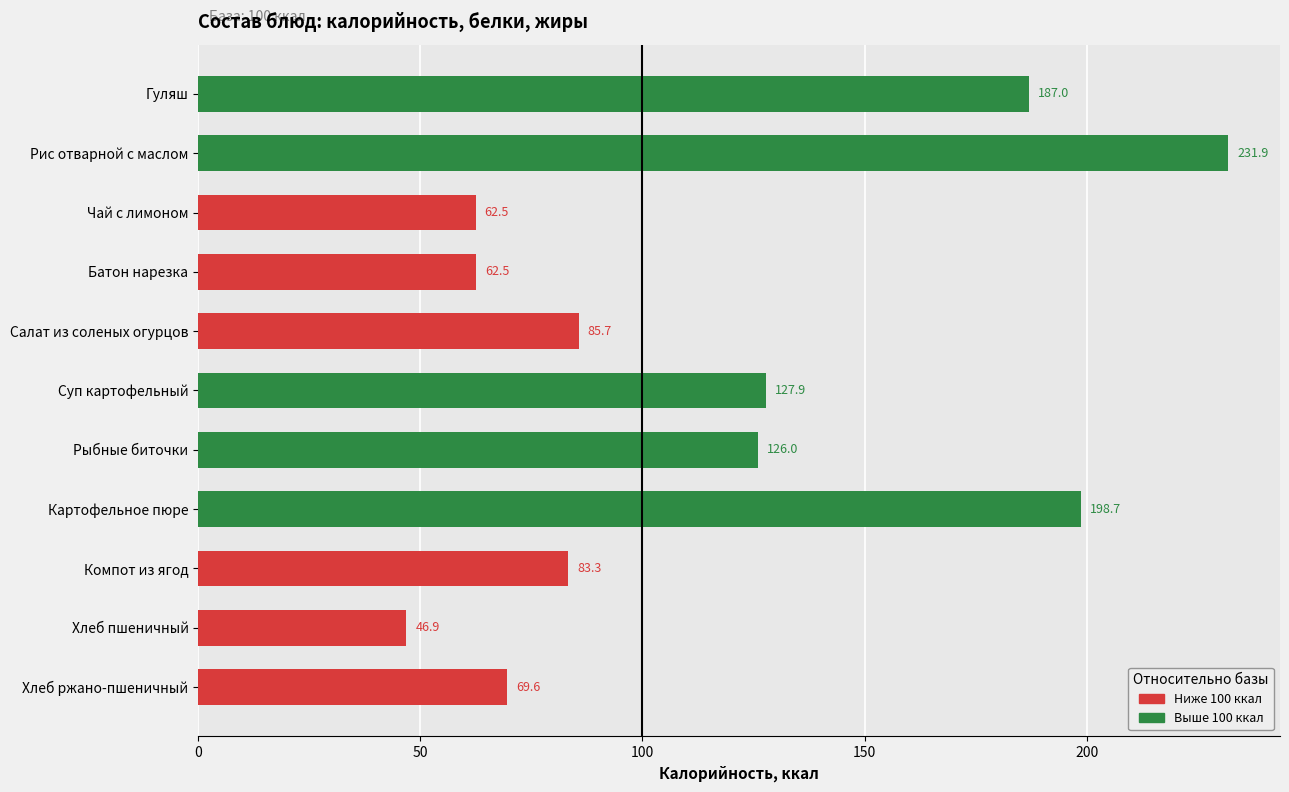

Where is the data nearest to the value 139?

Суп картофельный